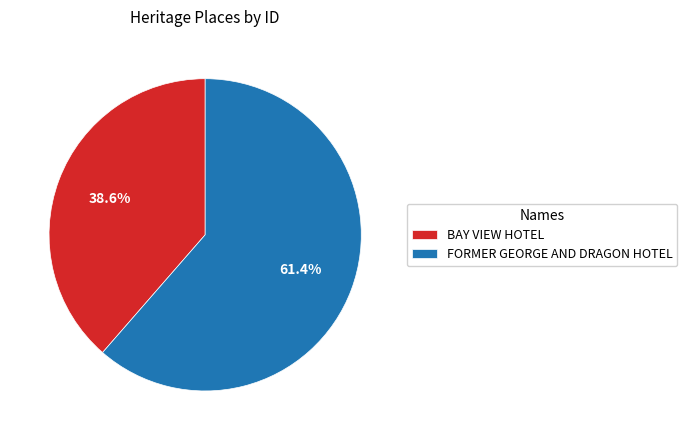

Approximately how many times larger is the value at BAY VIEW HOTEL compared to FORMER GEORGE AND DRAGON HOTEL?

0.6